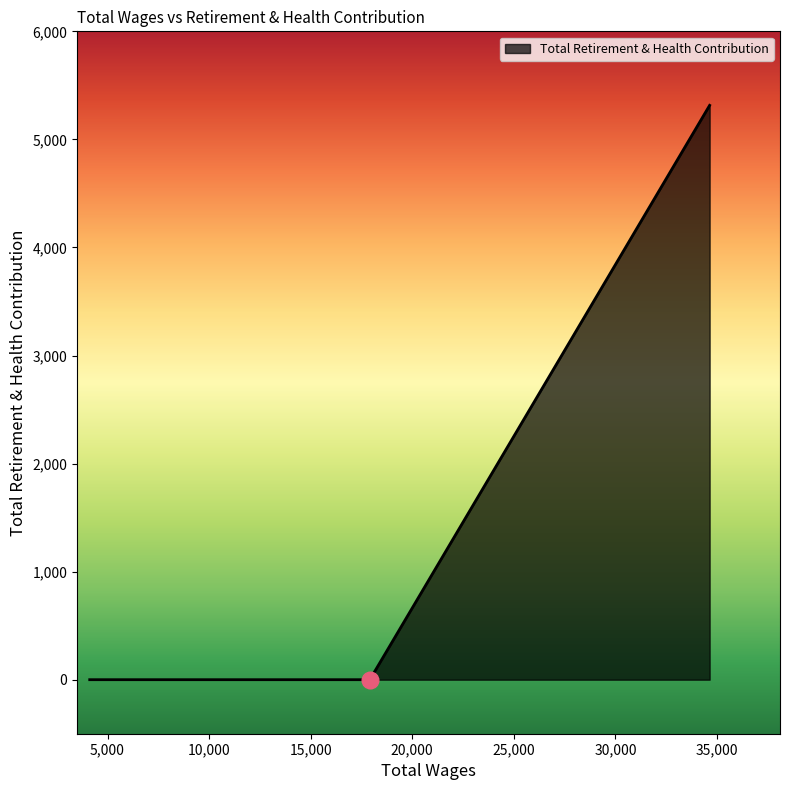

Does the chart have visible grid lines?

No